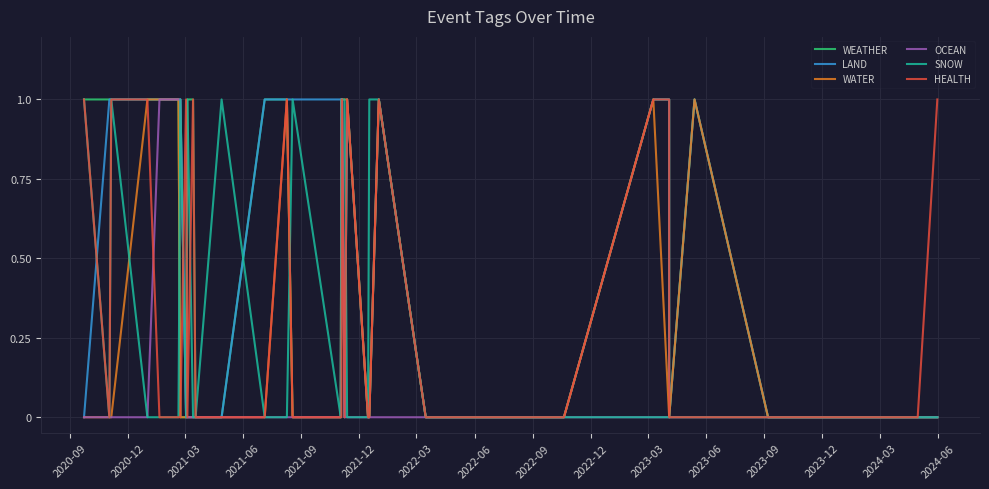

What are all the series names shown in the legend?

WEATHER, LAND, WATER, OCEAN, SNOW, HEALTH